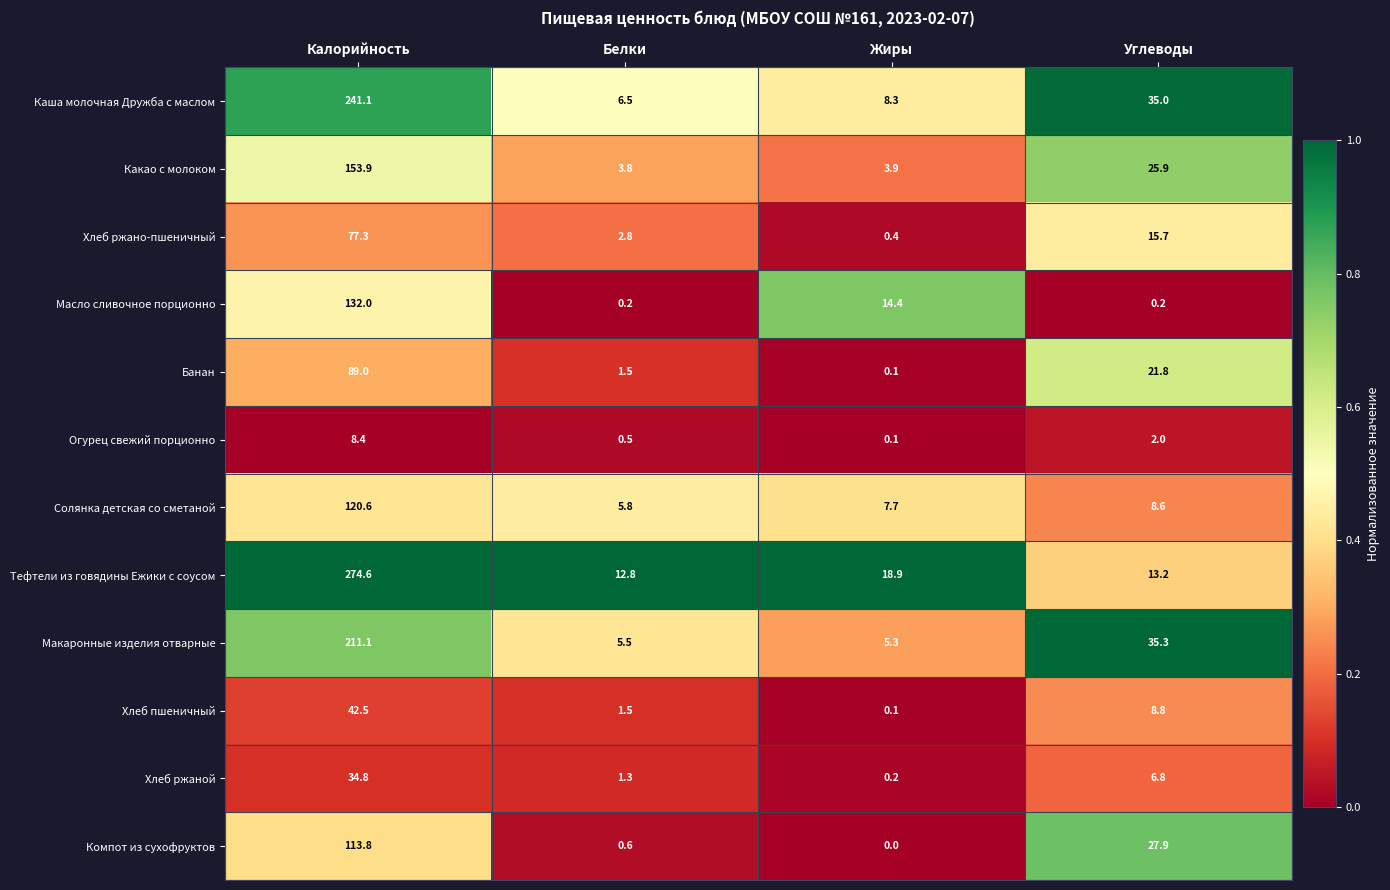

True or false: Хлеб ржаной has a value of 6.8 at Углеводы.

True